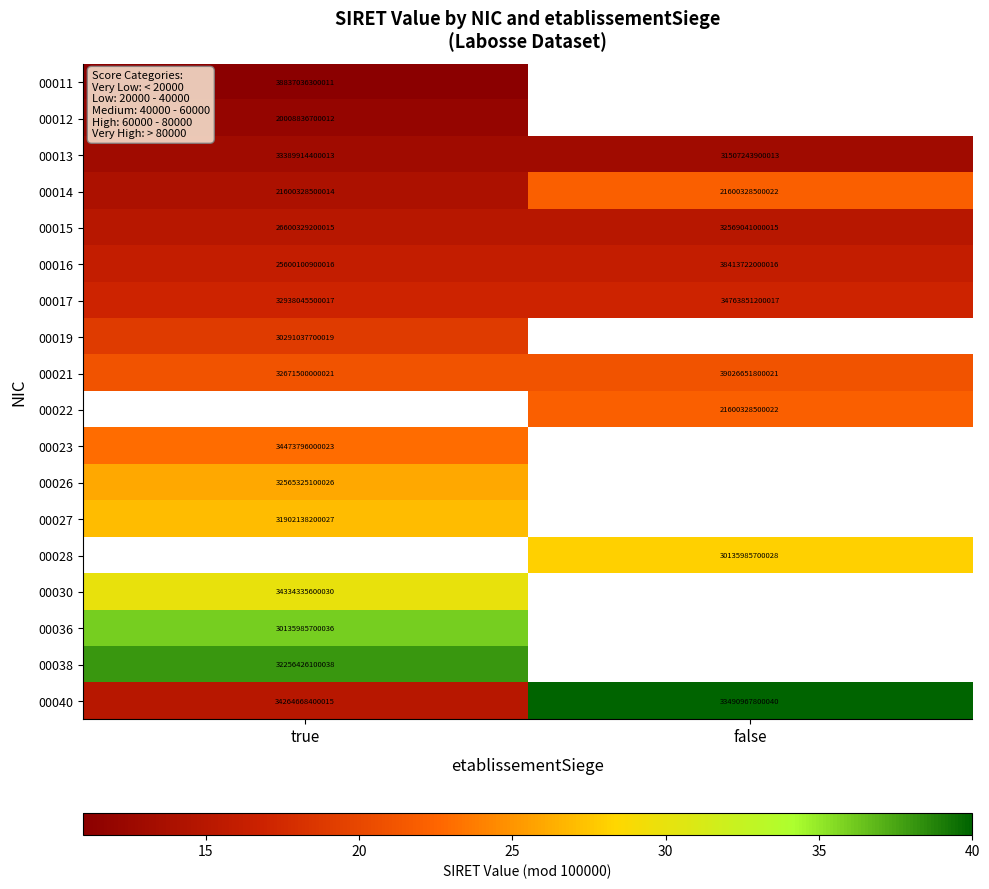

The value of 00040 at true is 13333735051331. True or false?

False